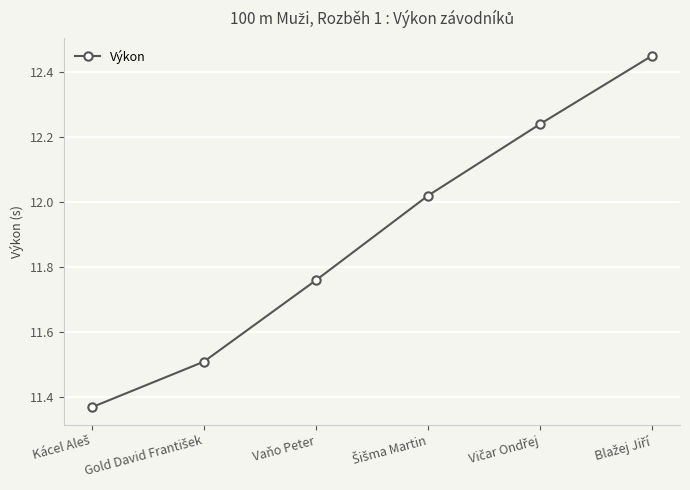

What is the difference between the maximum and second lowest values?

0.9